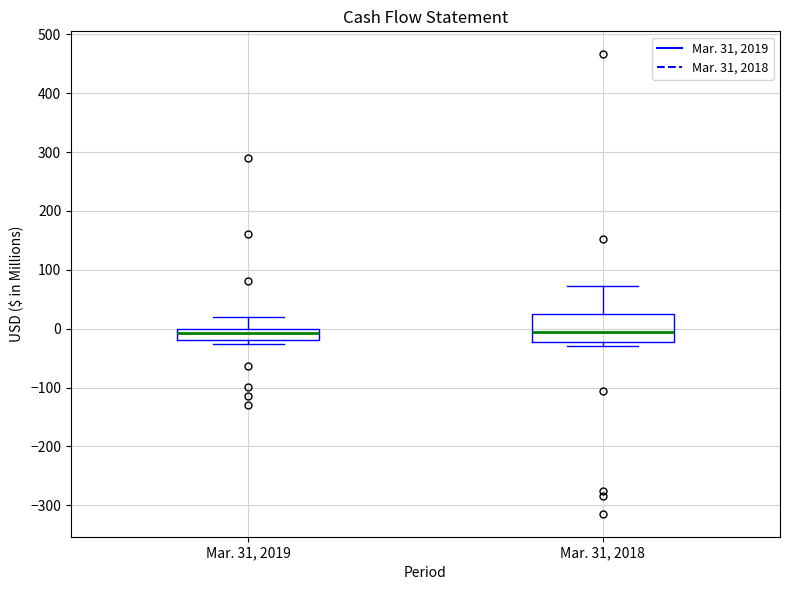

Reading left to right, read every box against the y-axis: the position of its median line, the range the box covers, and the ends of its whiskers. The values are not printed on the chart, so give them approximately, as read against the axis.

Mar. 31, 2019: median -10, box -20 to 0, whiskers -30 to 20
Mar. 31, 2018: median -10, box -20 to 20, whiskers -30 to 70